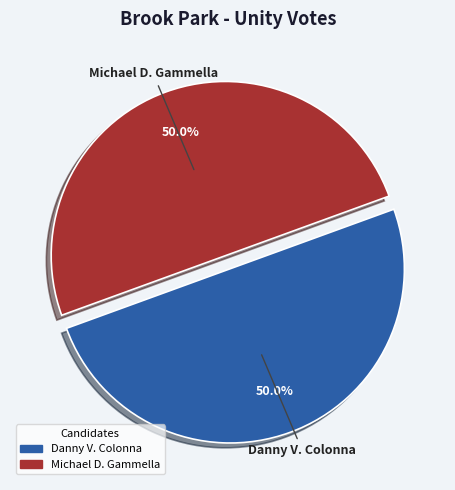

How much of the chart is everything except Danny V. Colonna?

50.0%